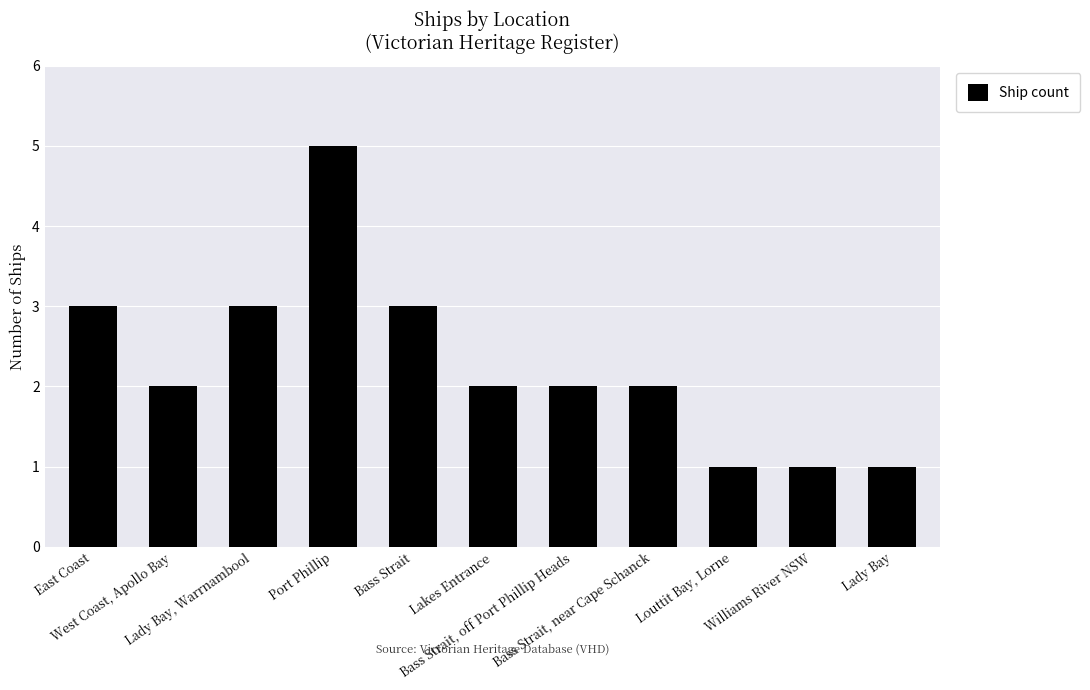

What position from the right is Bass Strait, near Cape Schanck?

4